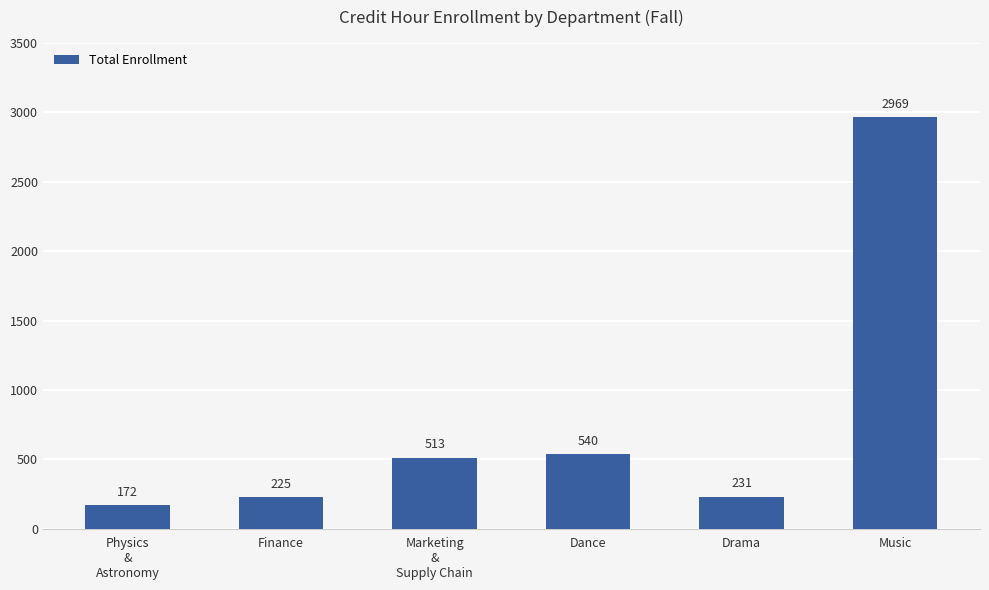

What is the value of the 5th bar from the left?

231